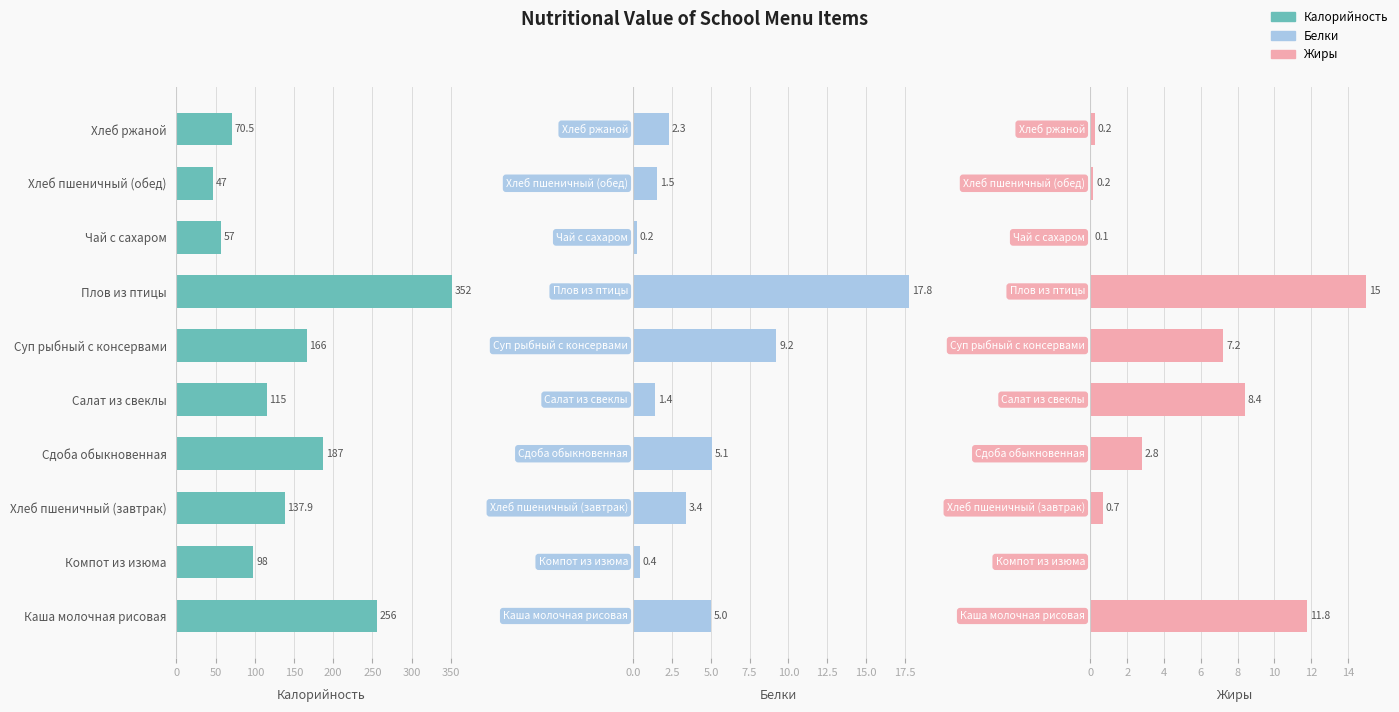

What position from the left is Плов из птицы?

7